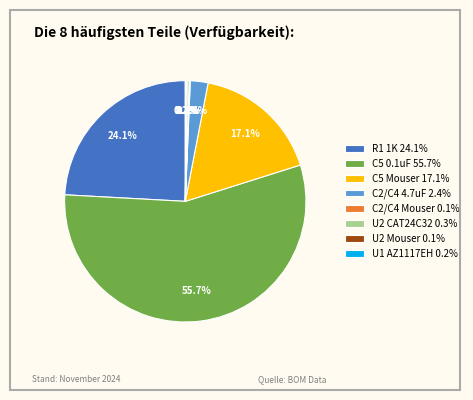

What is the largest slice in the pie chart?

C5 0.1uF 55.7%